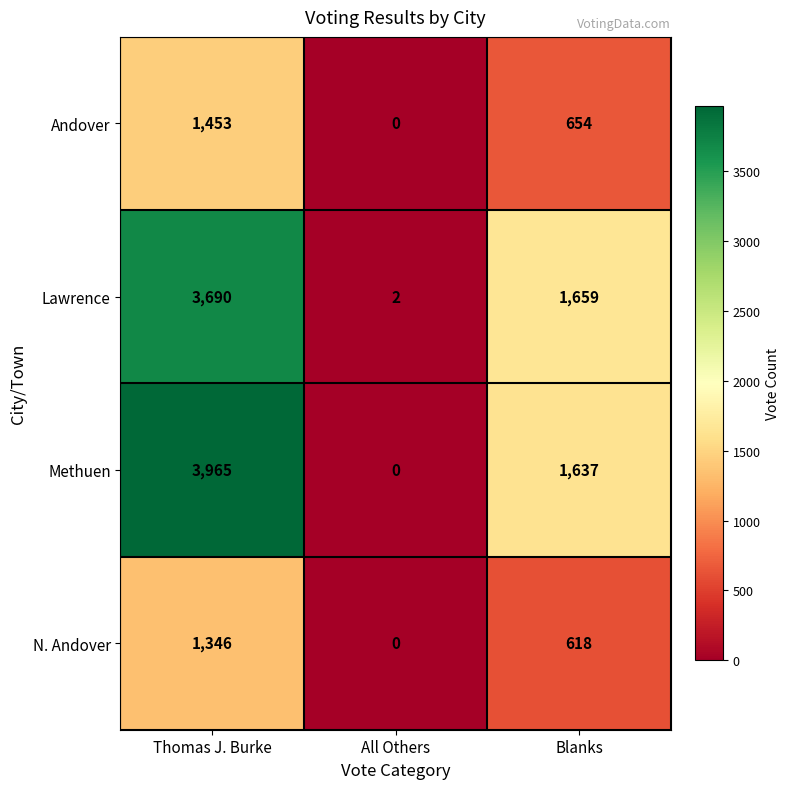

Is it true that Methuen equals 5614 at Thomas J. Burke?

False